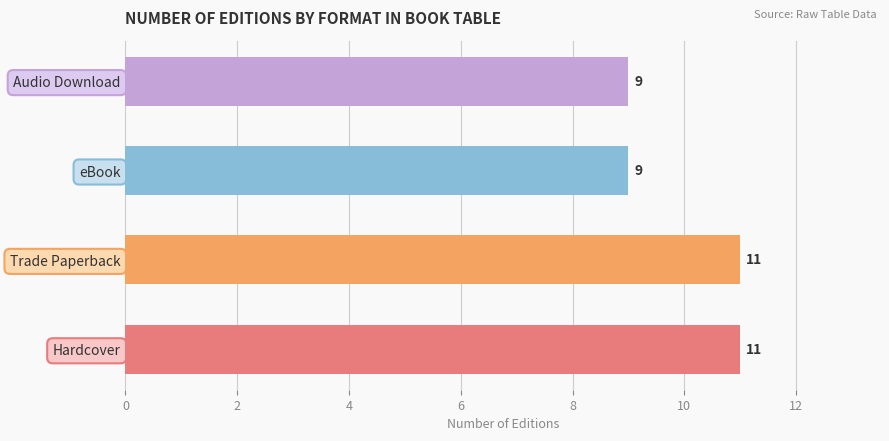

True or false: the data shows 7 at Trade Paperback.

False